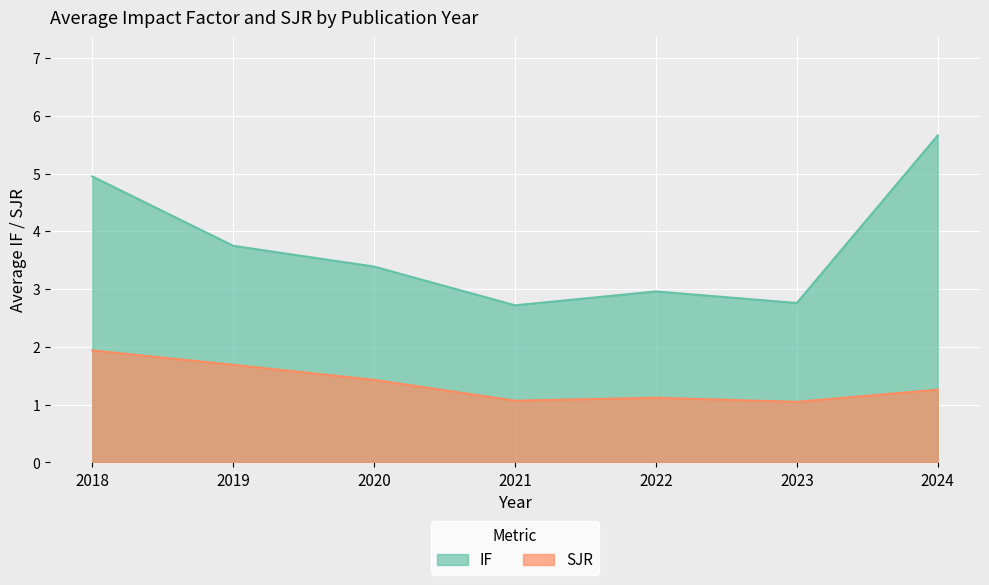

At which label does IF reach its peak?

2024